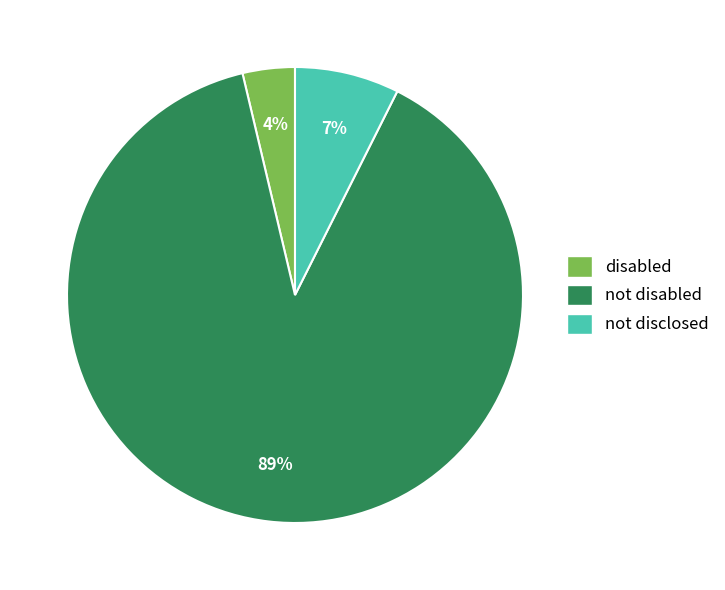

To the nearest percent, what is the combined percentage of not disabled and disabled?

93%